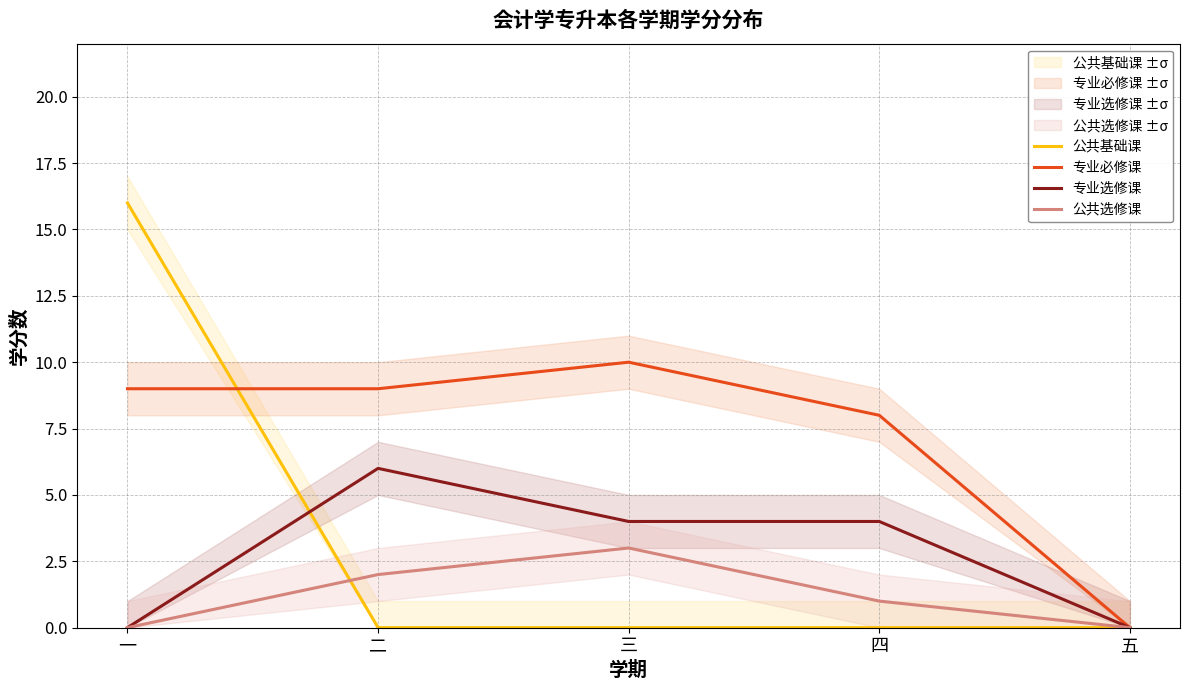

Which series changed the most between 一 and 五?

公共基础课